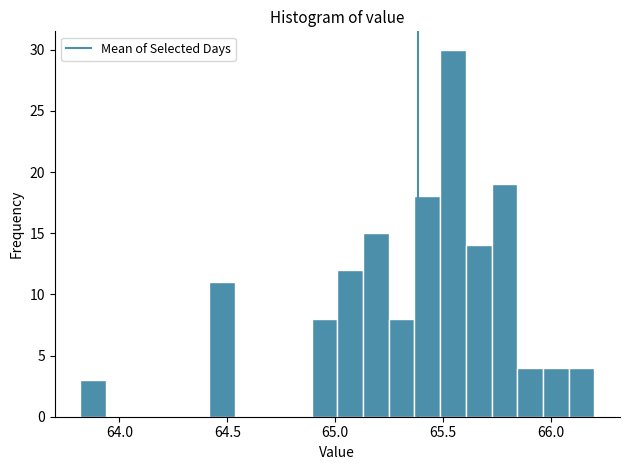

Around what value on the x-axis is the tallest bar? Give the approximate position of its centre, as read against the axis.

65.55